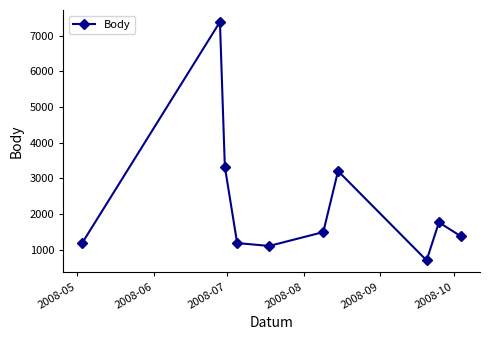

What is the value of the 8th point from the left?

703